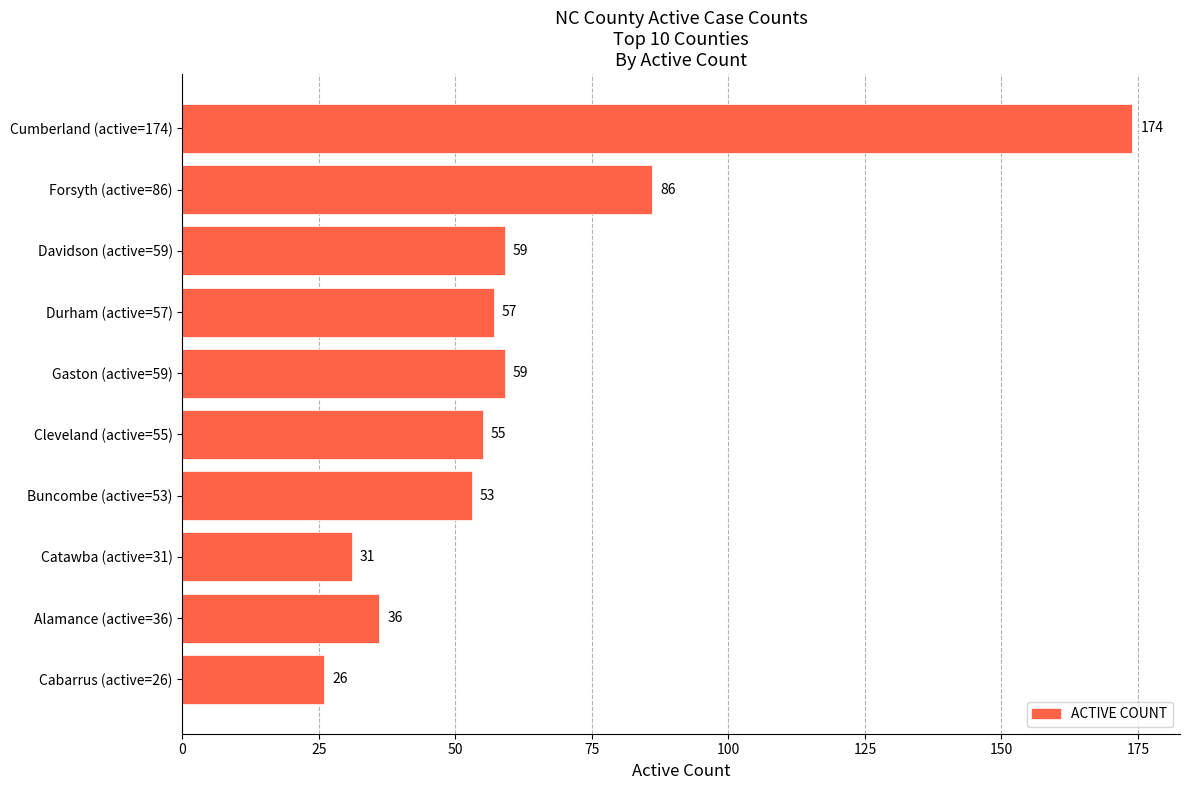

What is the sum of all values?

636